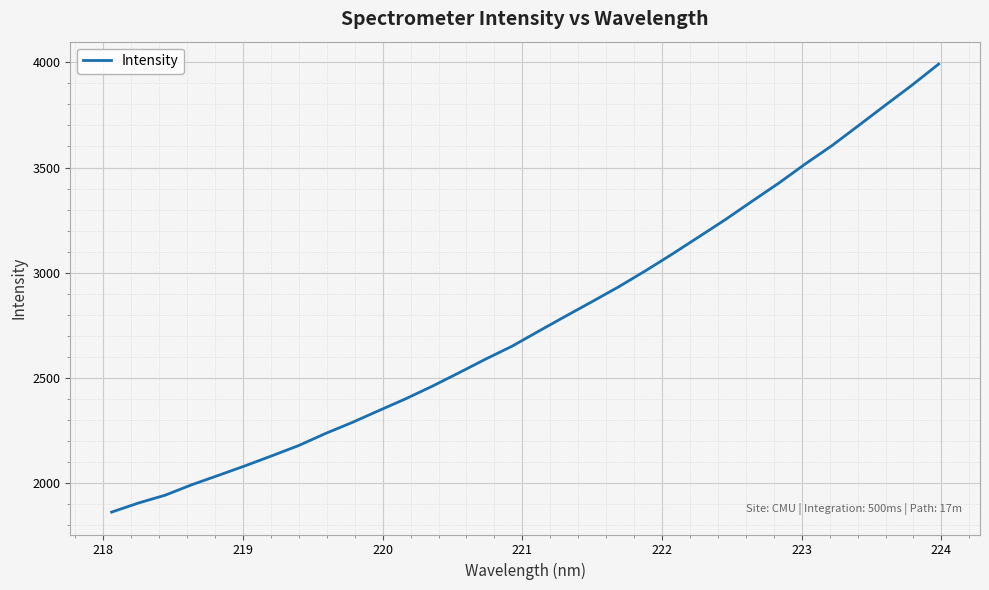

What is the minimum value shown in the chart?

1861.7